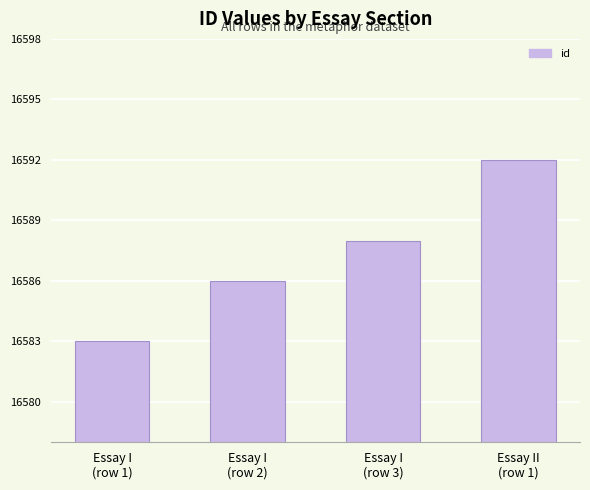

What is the sum of all values?

66349